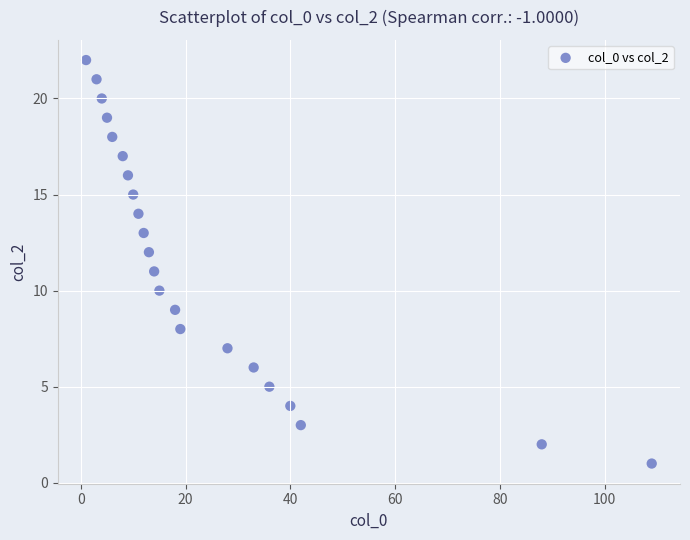

What is the range of X values (max minus min)?

108